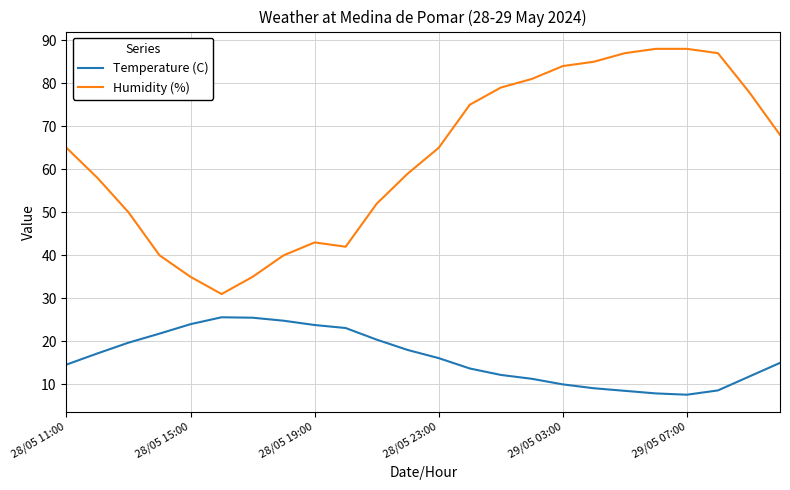

What is the difference between the maximum and minimum values in the Temperature (C) series?

18.0